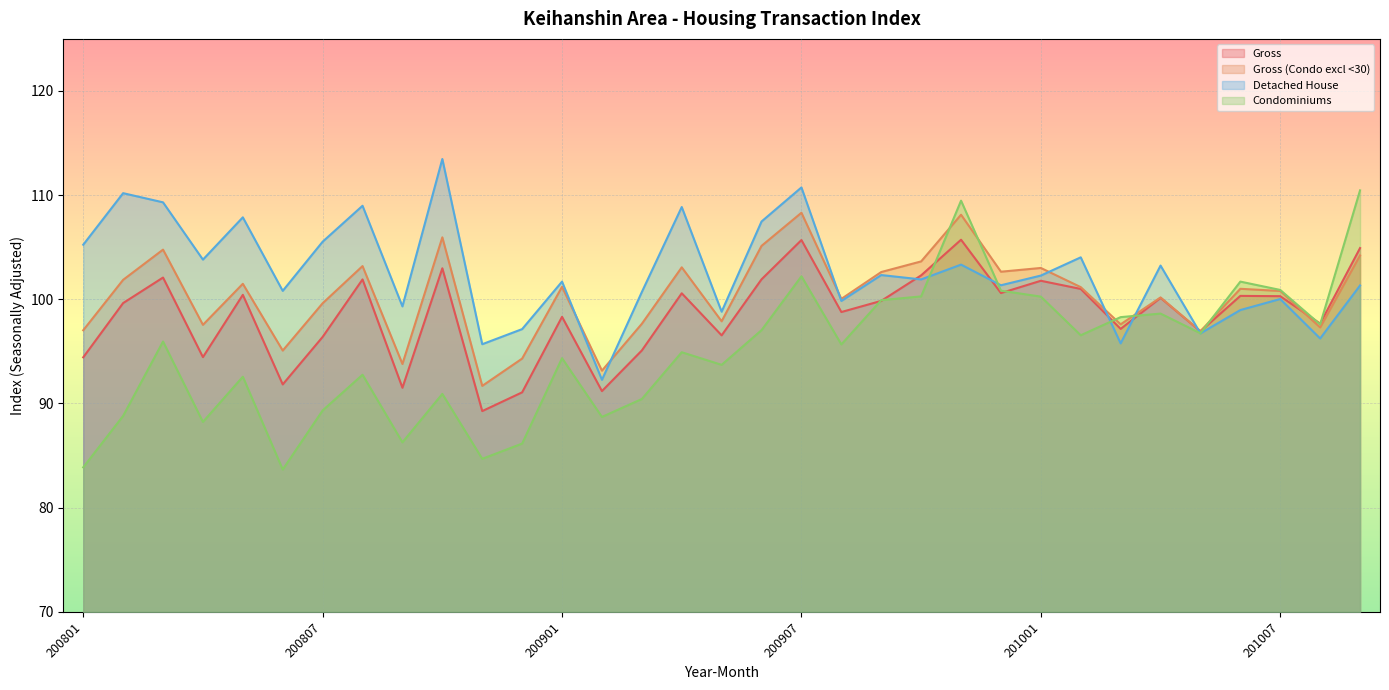

Read the Gross (Condo excl <30) value at 201001.

103.0